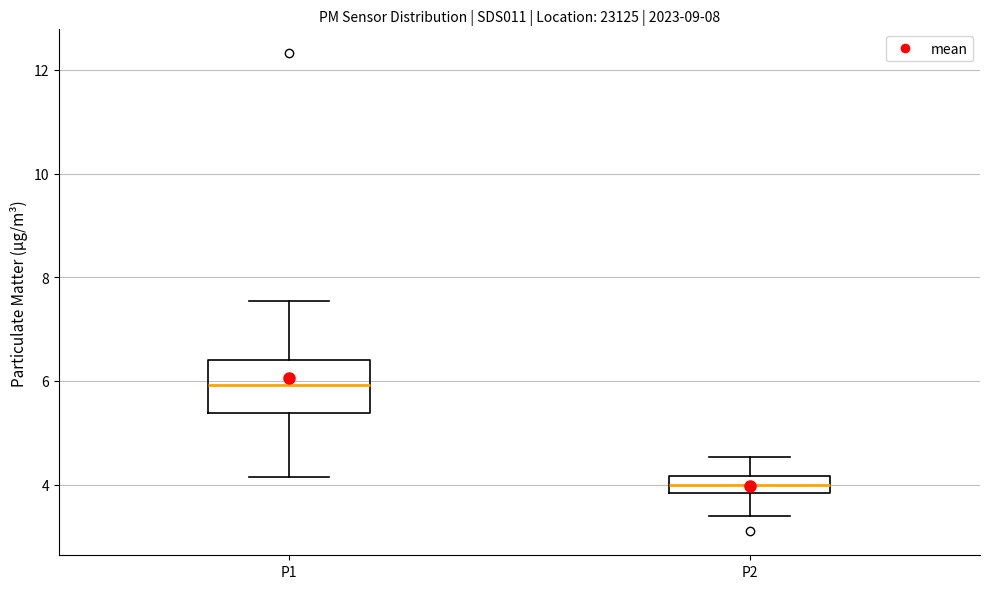

Reading left to right, transcribe this box plot: for each box, give where its median line is, the range the box spans, and where its two whiskers end, as read against the y-axis. The values are not printed on the chart, so give them approximately, as read against the axis.

P1: median 6.0, box 5.4 to 6.4, whiskers 4.2 to 7.6
P2: median 4.0, box 3.8 to 4.2, whiskers 3.4 to 4.6